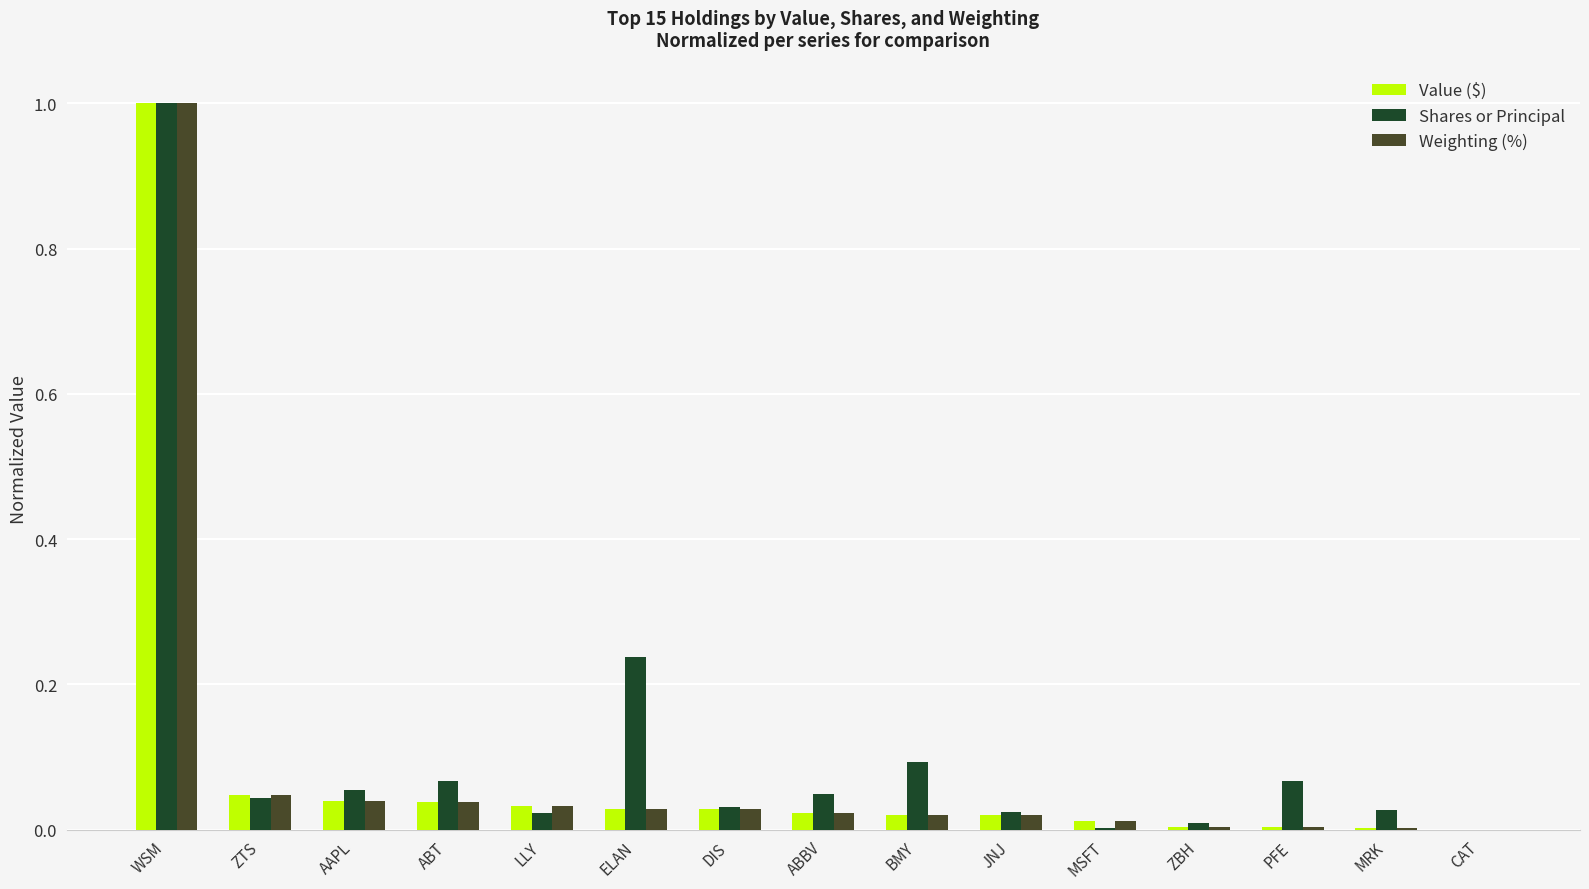

Between WSM and MRK, which series saw the biggest shift?

Weighting (%)